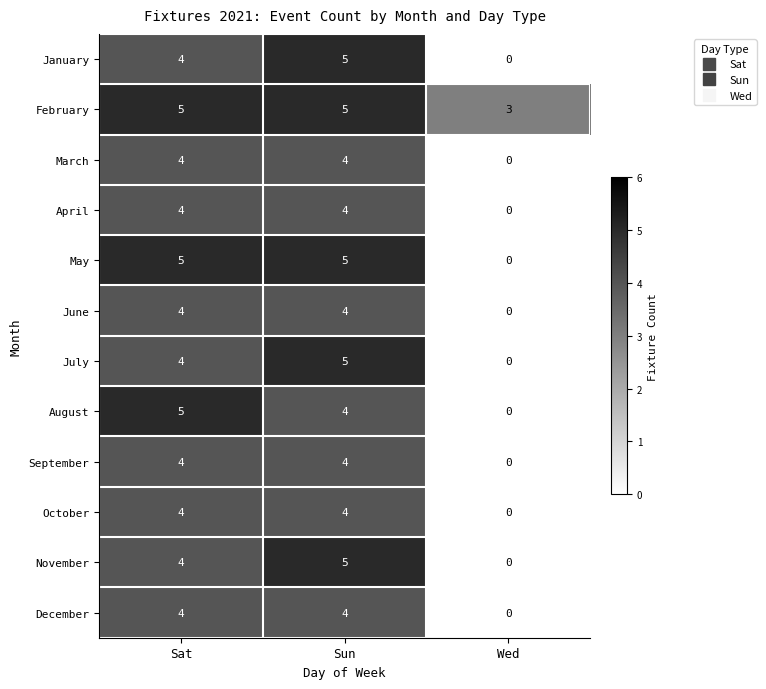

Count the number of categories in the chart.

3